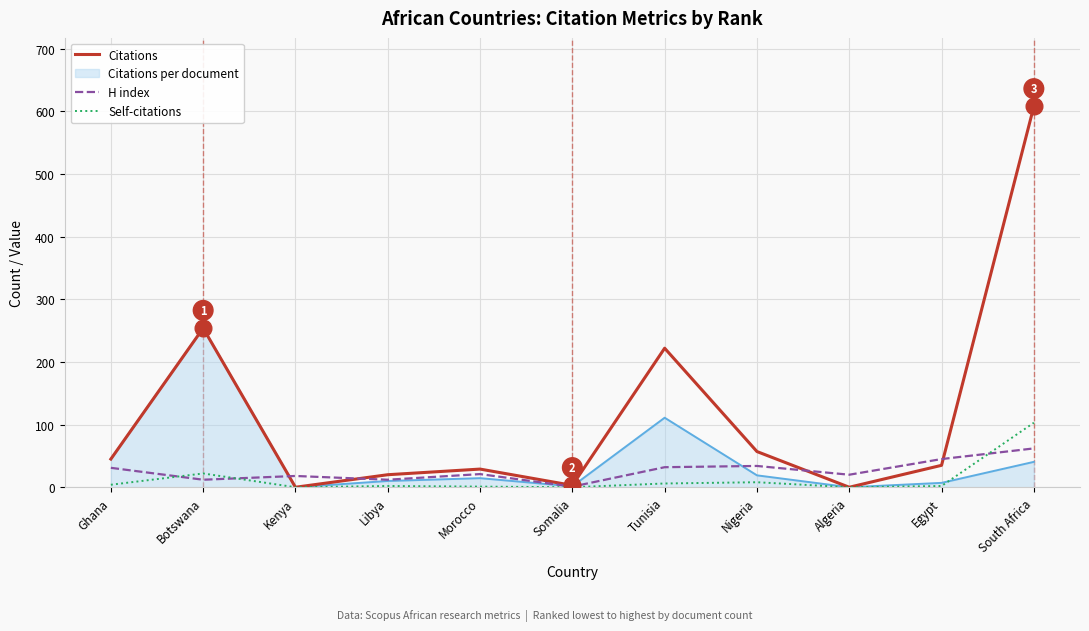

At which category does the chart reach its peak across all series?

South Africa